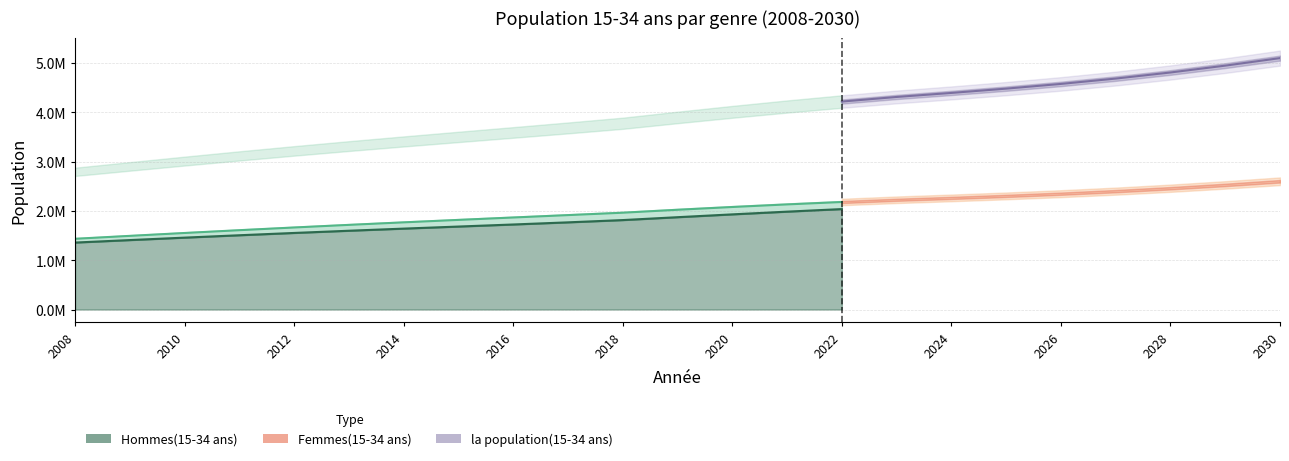

Rank the series by their maximum value, from lowest to highest.

Hommes(15-34 ans), Femmes(15-34 ans), la population(15-34 ans)